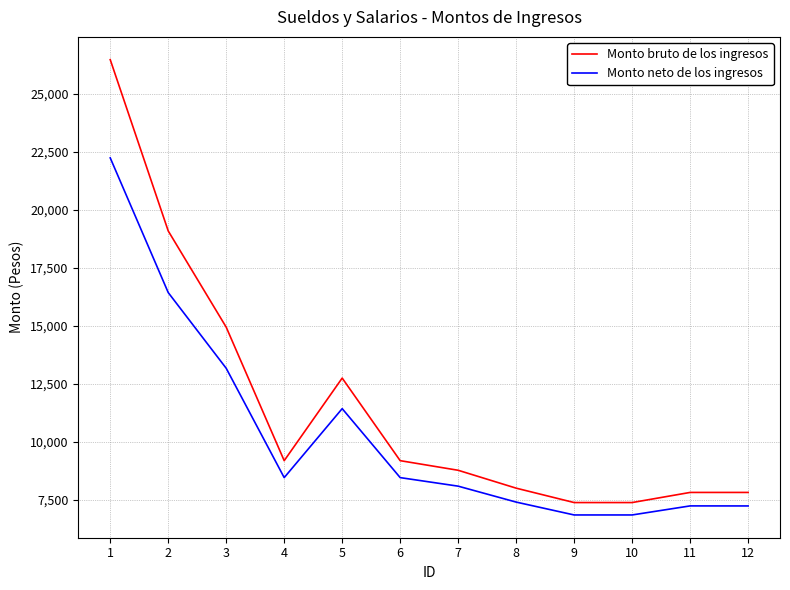

Between 6 and 11, which series saw the biggest shift?

Monto bruto de los ingresos